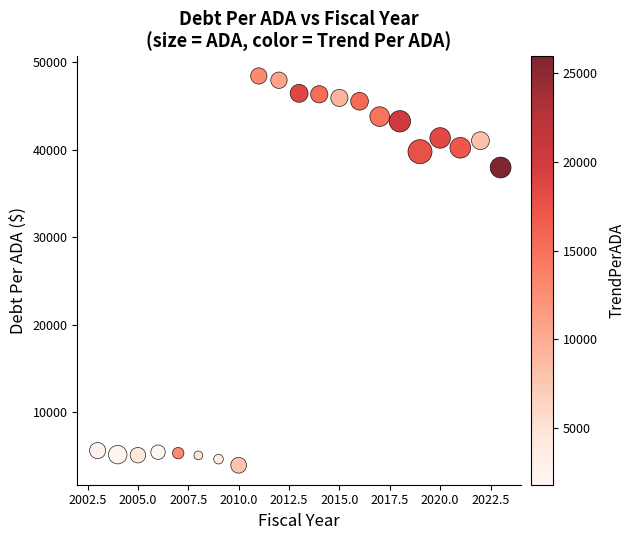

What is the range of X values (max minus min)?

20.0